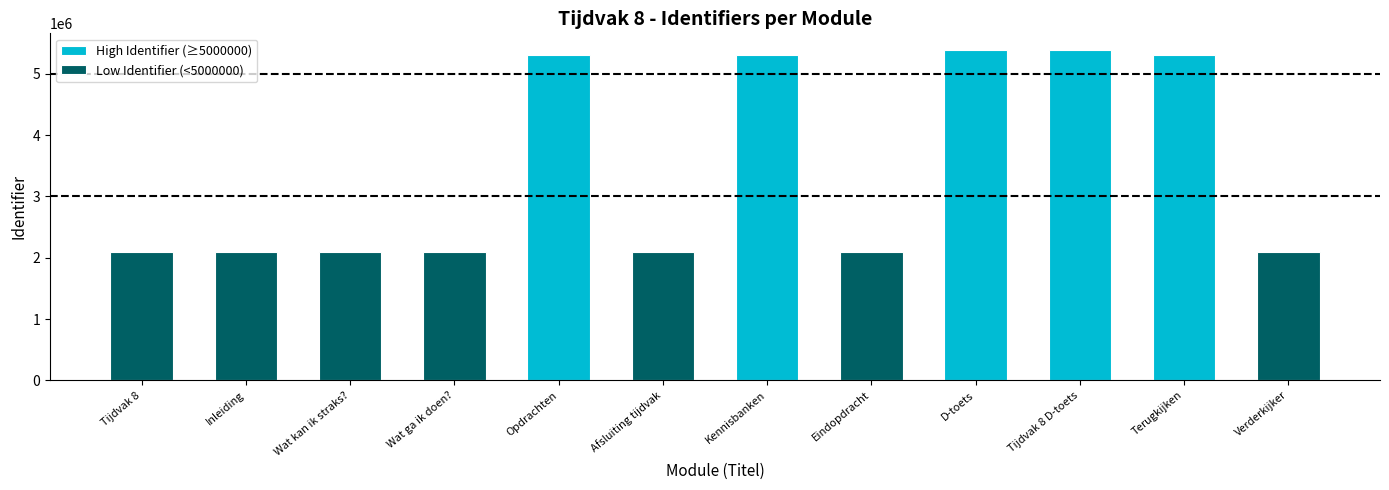

Between Tijdvak 8 and D-toets, which is larger?

D-toets